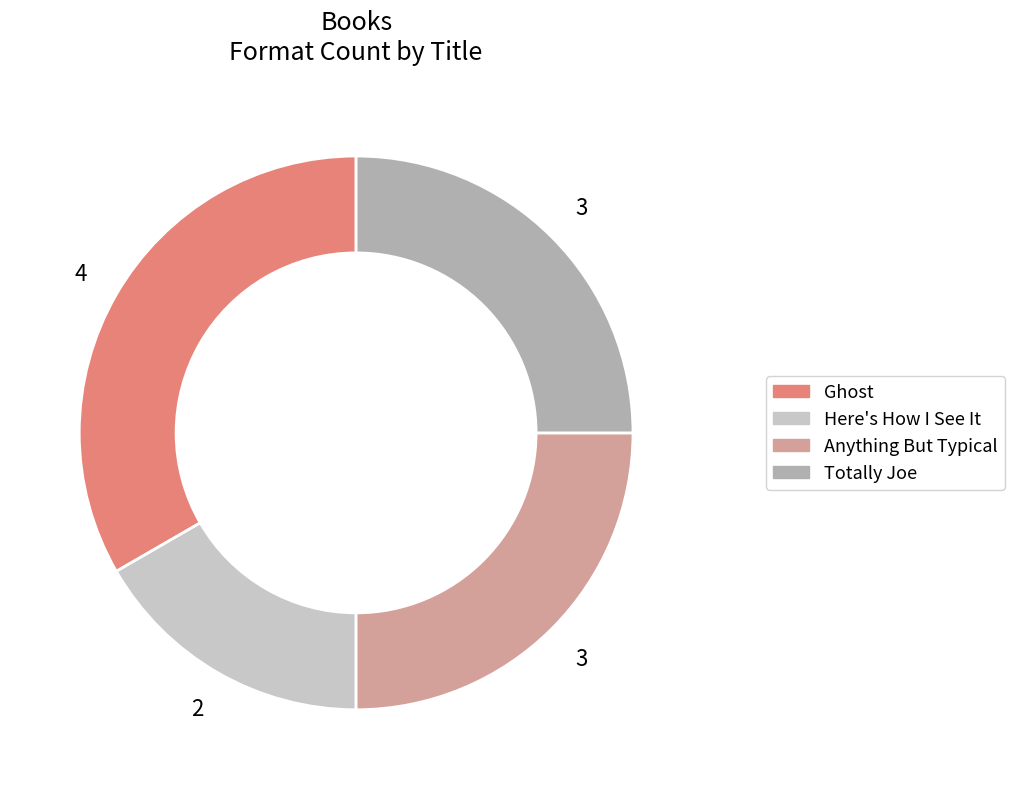

Is there a majority slice in this chart?

No